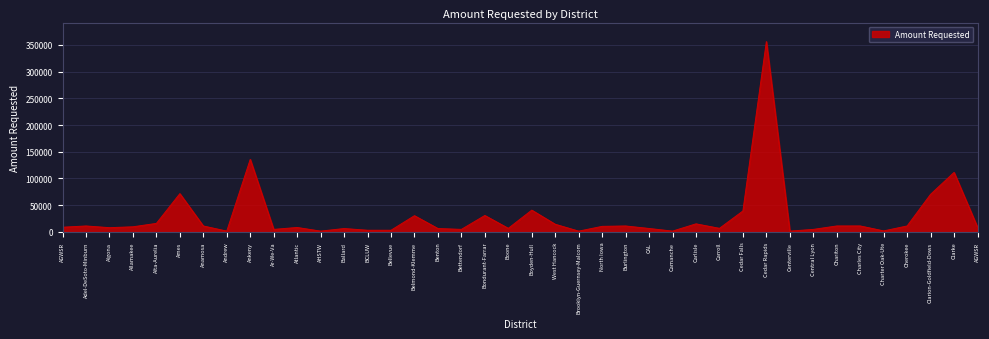

What is the difference between the maximum and minimum values?

354463